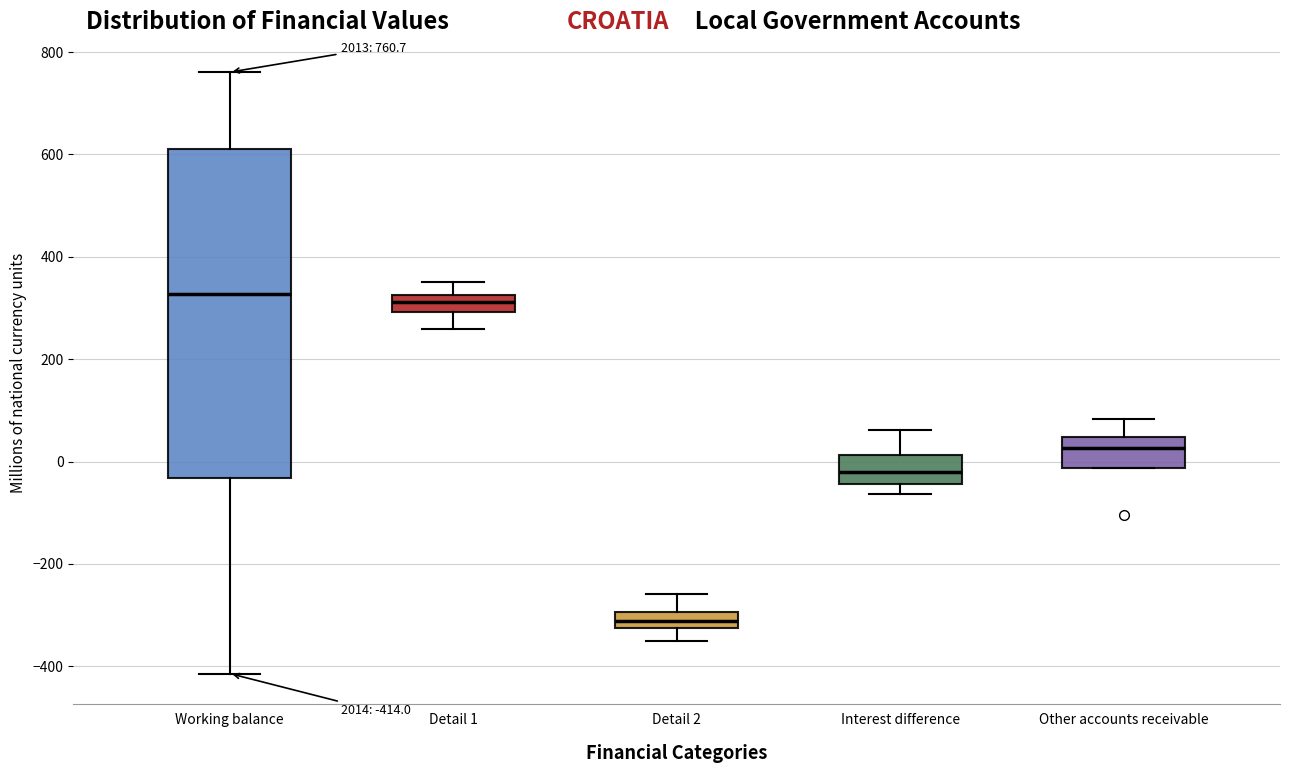

Which box is the tallest, from its lower edge to its upper edge?

Working balance